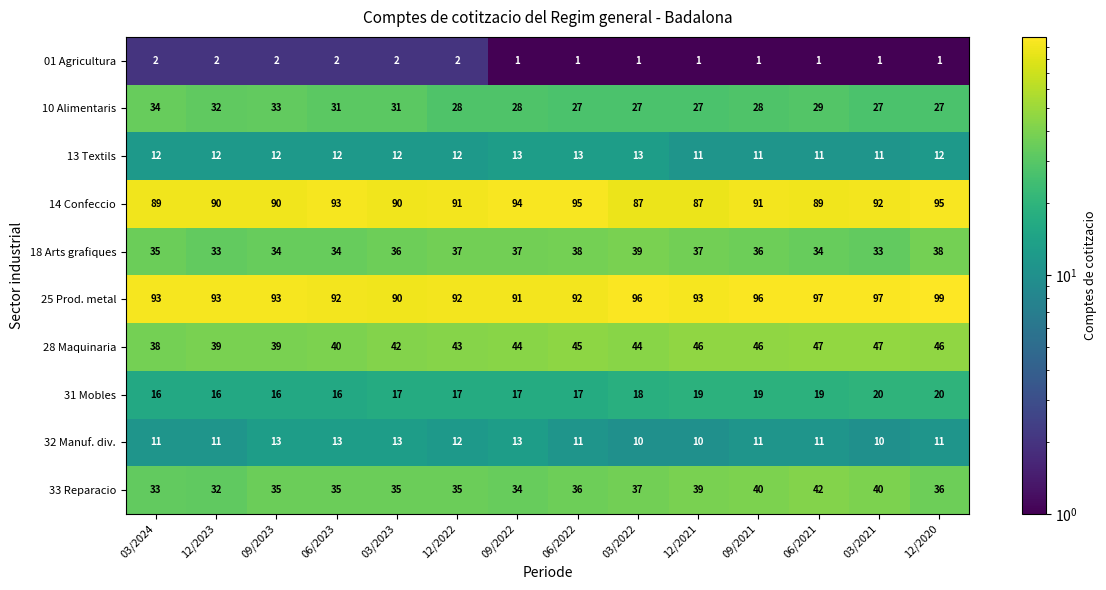

What is the difference between the 33 Reparacio values at 12/2021 and 06/2021?

3